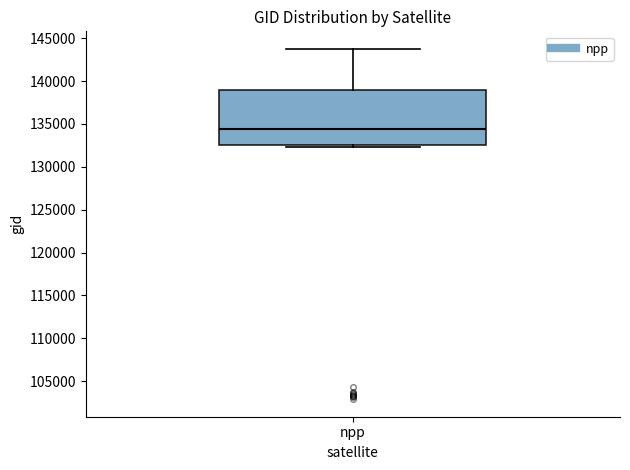

Read this box plot against the y-axis: the position of the median line, the range covered by the box, and the ends of both whiskers. The values are not printed on the chart, so give them approximately, as read against the axis.

median 134500, box 132500 to 139000, whiskers 132500 (just below the box's lower edge) to 144000